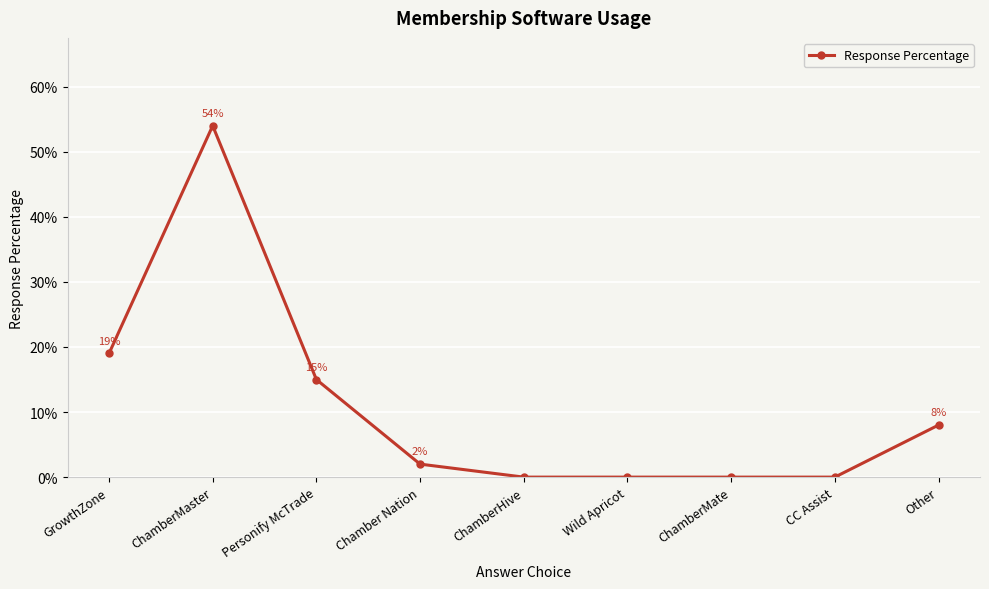

The chart shows a value of 0.3 at ChamberMaster. True or false?

False